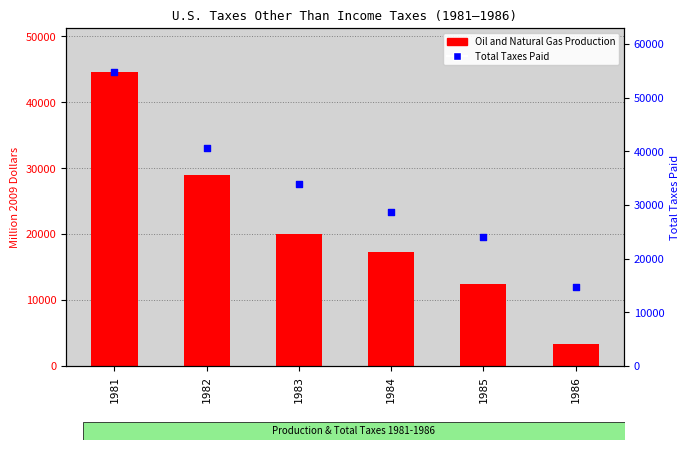

At which category is the sum across all series the highest?

1981